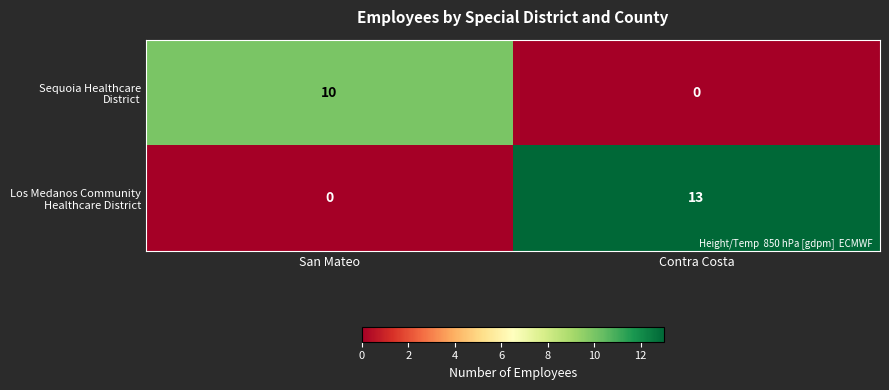

What is the difference between the highest and lowest values at Contra Costa?

13